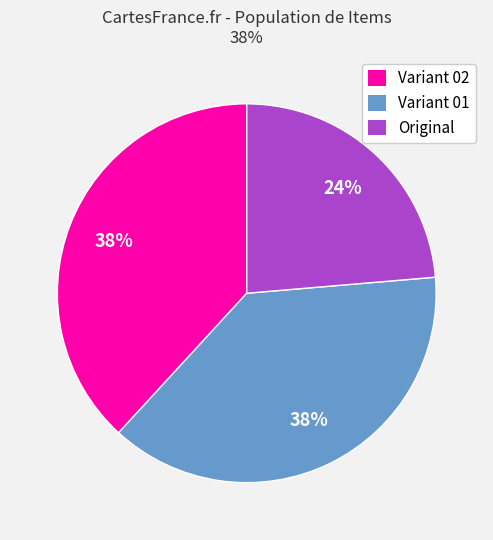

Does any single category account for the majority?

No